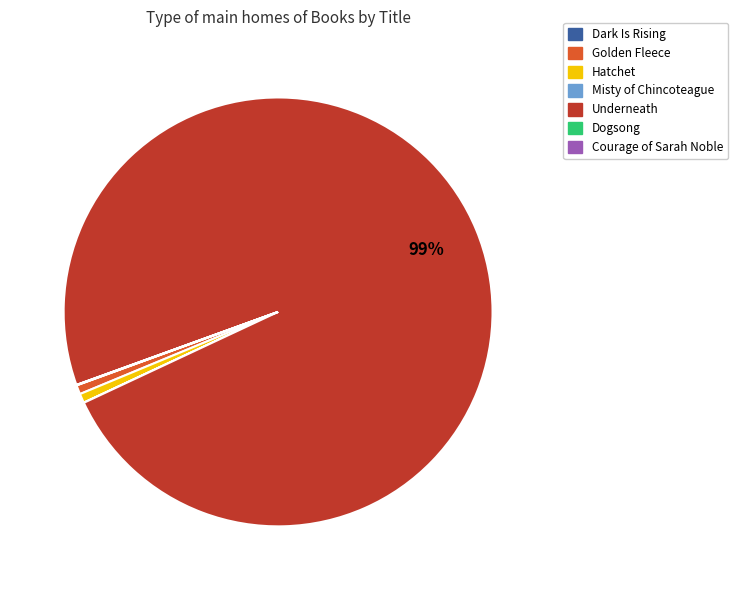

To the nearest percent, what portion does Golden Fleece represent?

1%